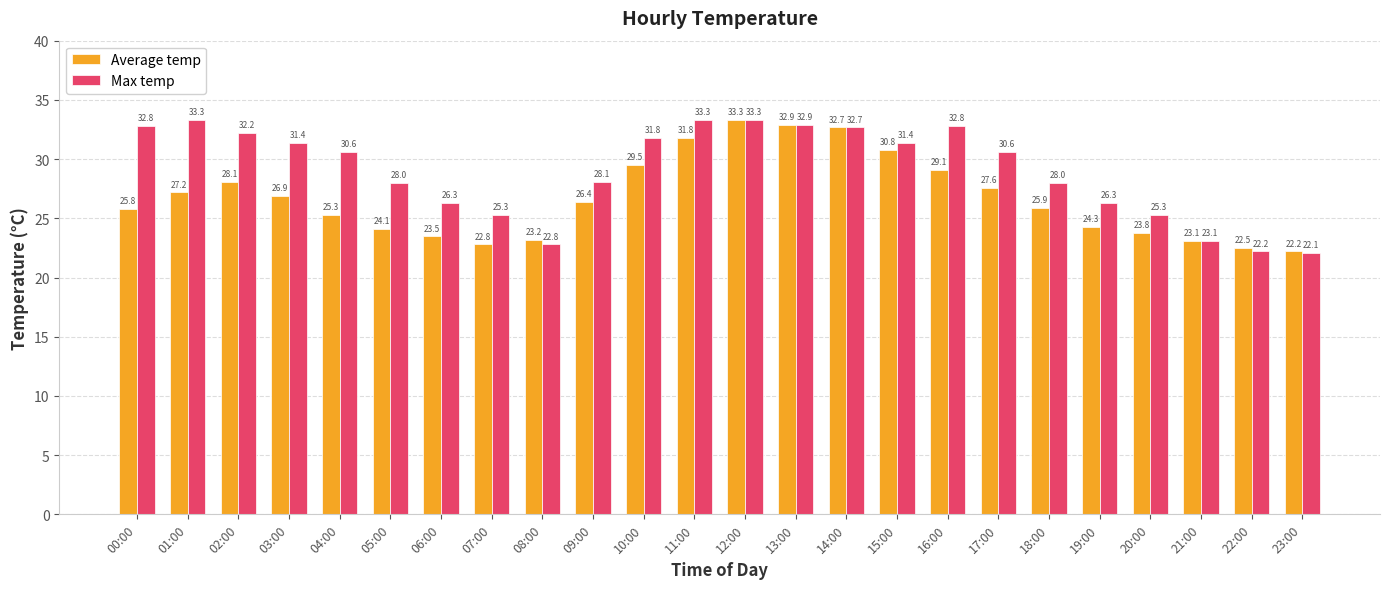

What position from the right is 12:00?

12